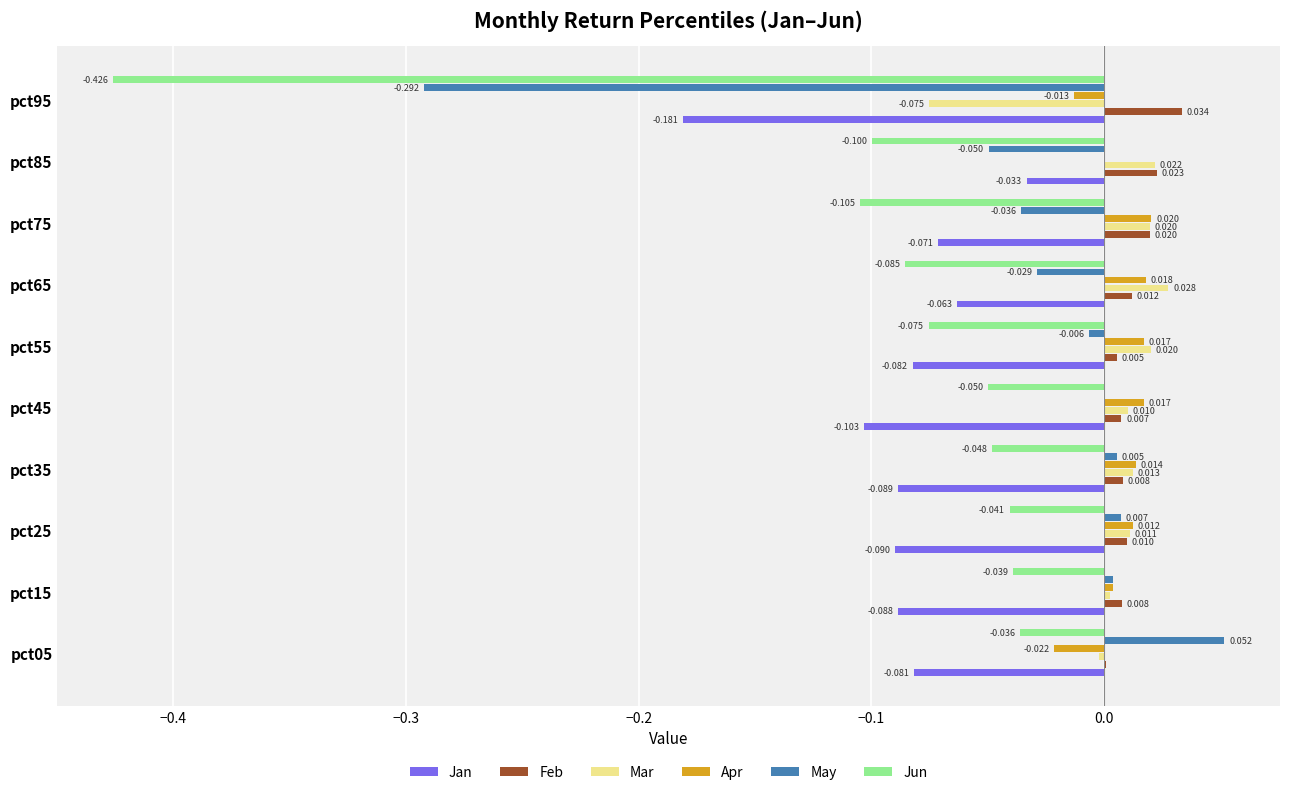

Is the value of Jun at pct05 greater than the value of Mar at pct25?

No